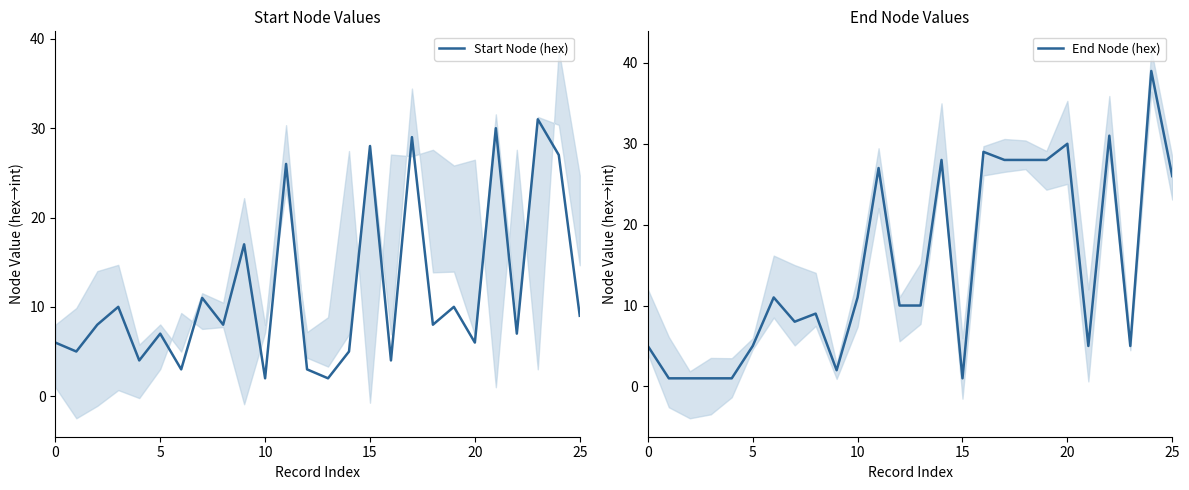

What is the label of the 18th point from the right?

8